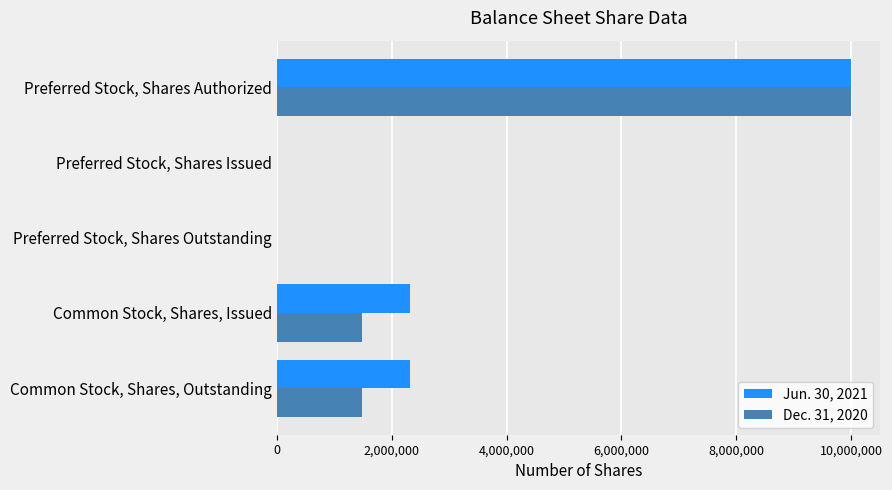

Which series changed the most between Common Stock, Shares, Issued and Preferred Stock, Shares Authorized?

Dec. 31, 2020